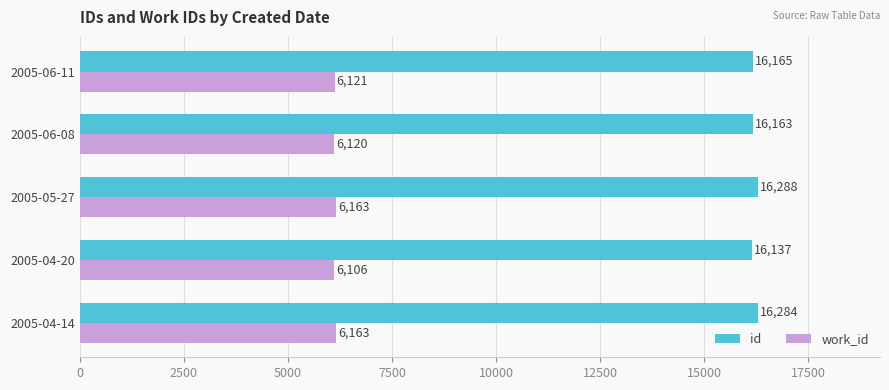

Which series has the widest spread of values?

id